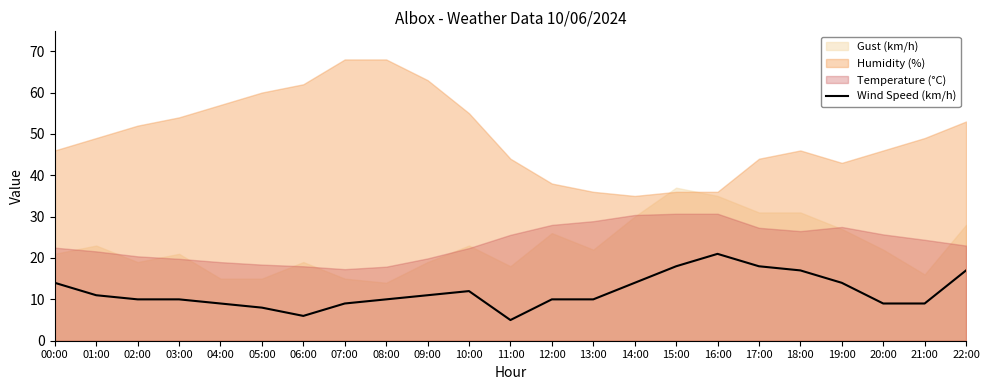

The chart shows a value of 21 at 16:00. True or false?

True